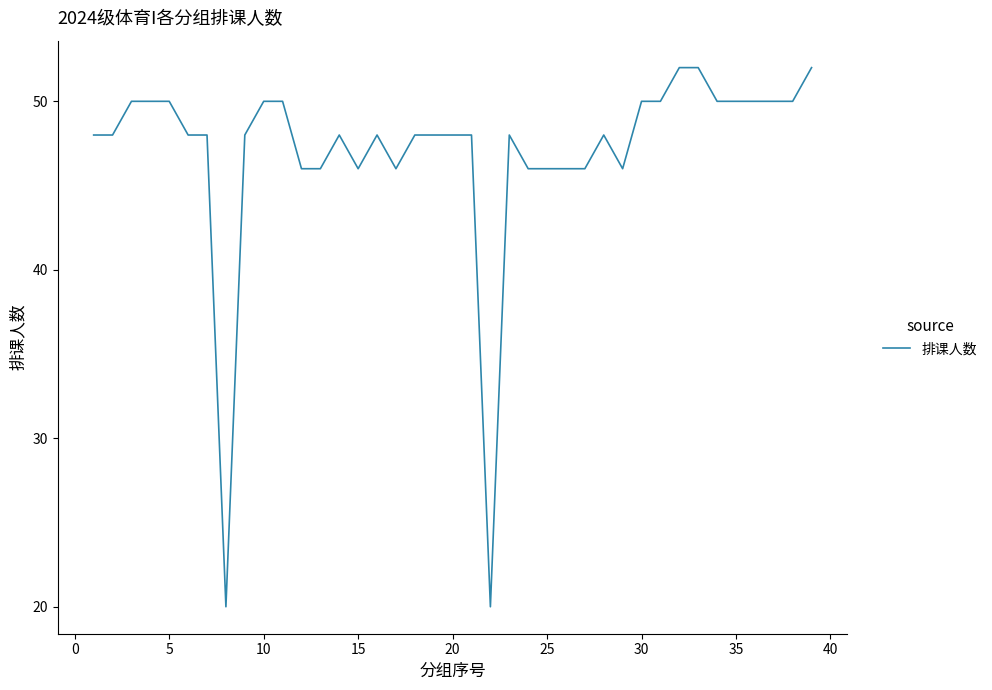

What is the sum of all values?

1834